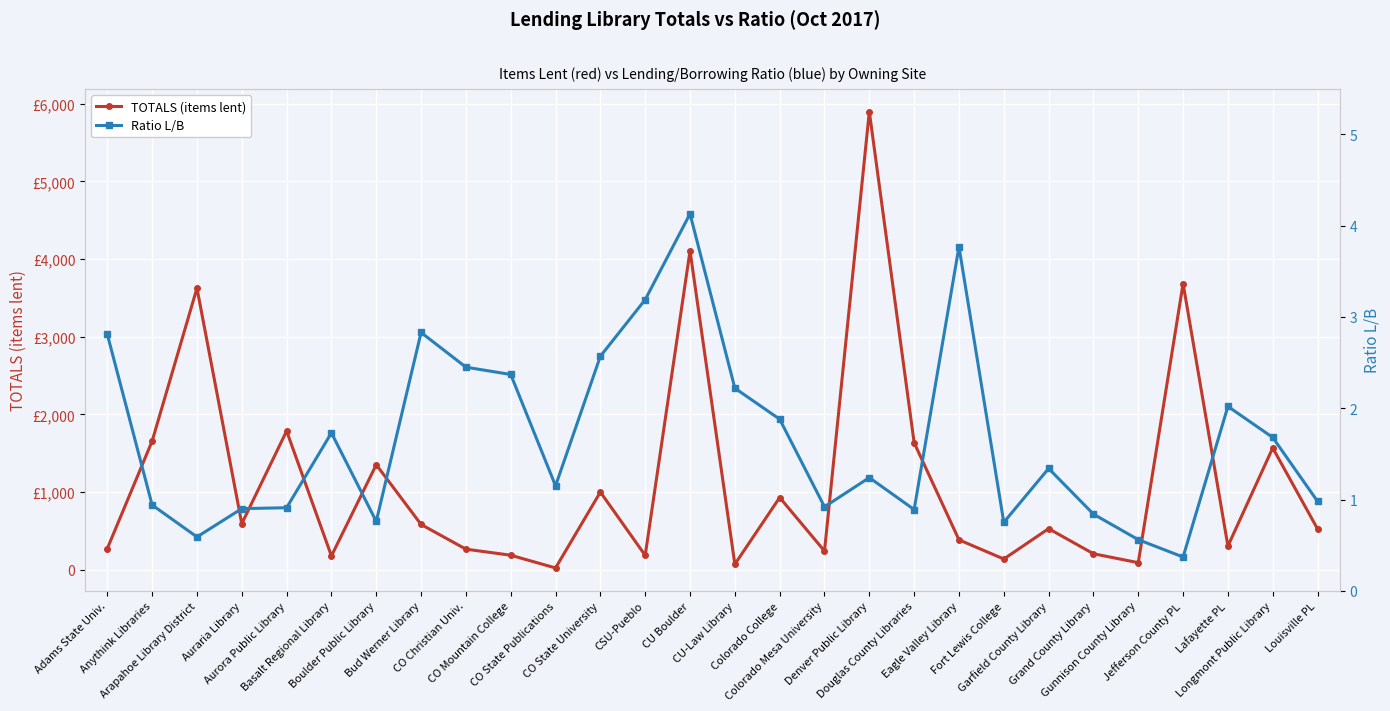

Where is the first local maximum for TOTALS (items lent)?

Arapahoe Library District